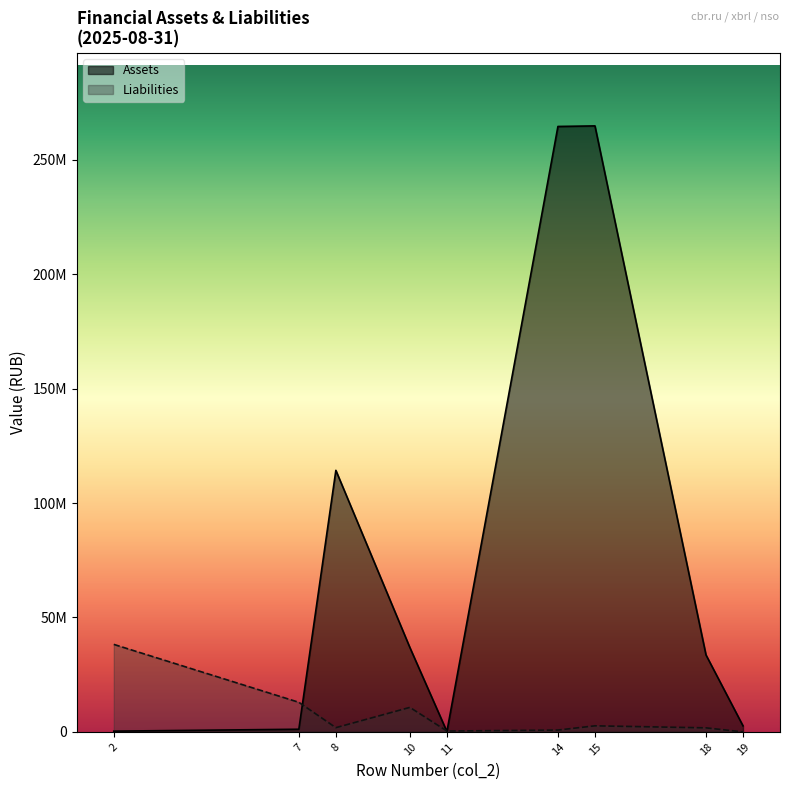

How many interior local peaks does the Liabilities series have?

2